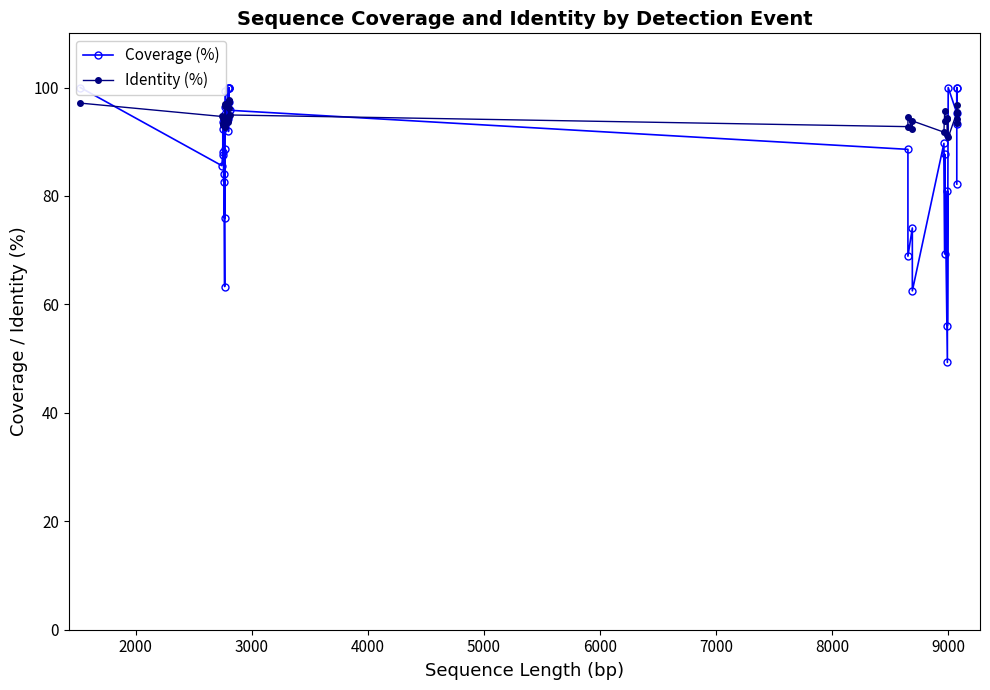

The value of Coverage (%) at 8000 is 23.8. True or false?

False